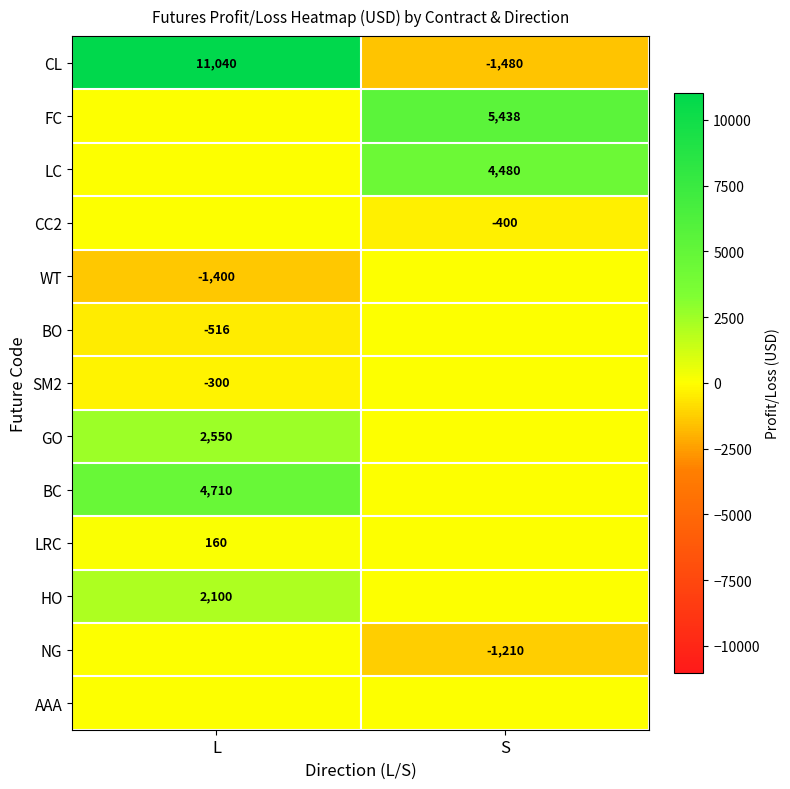

The value of GO at L is 3580. True or false?

False